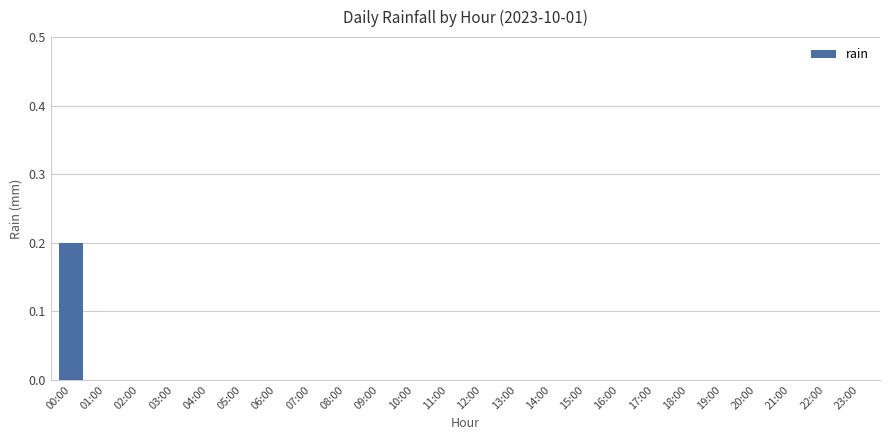

Are the bars horizontal?

No